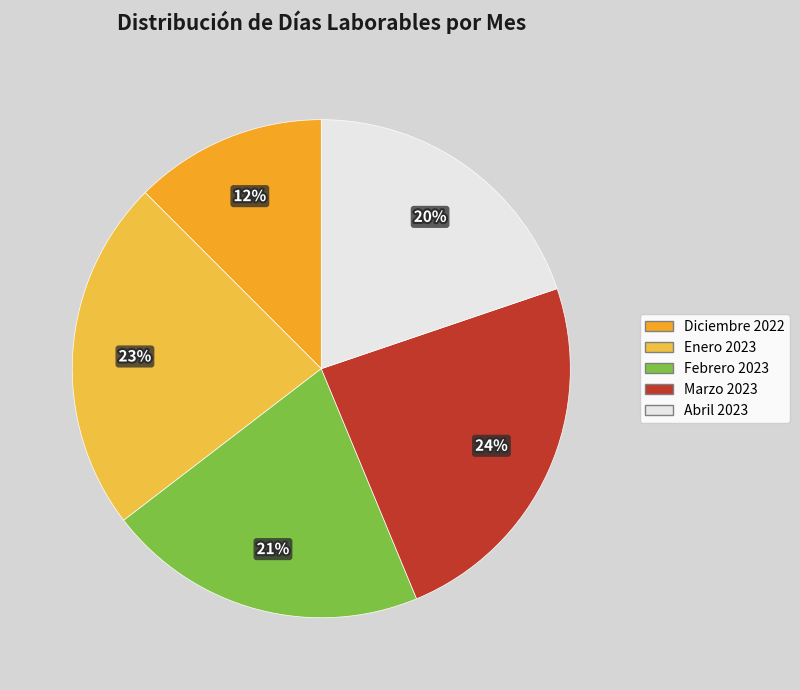

What percentage is the Febrero 2023 slice, to the nearest percent?

21%